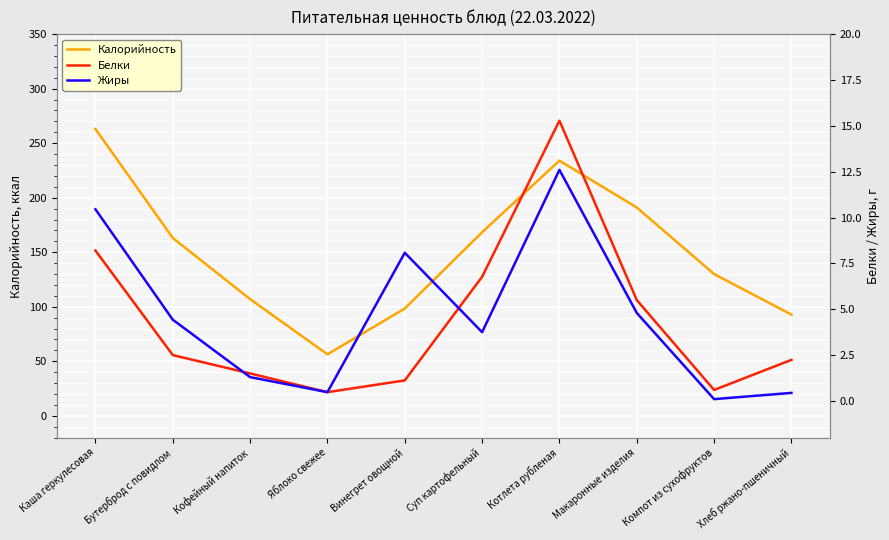

List the labels in order of Калорийность value, smallest first.

Яблоко свежее, Хлеб ржано-пшеничный, Винегрет овощной, Кофейный напиток, Компот из сухофруктов, Бутерброд с повидлом, Суп картофельный, Макаронные изделия, Котлета рубленая, Каша геркулесовая